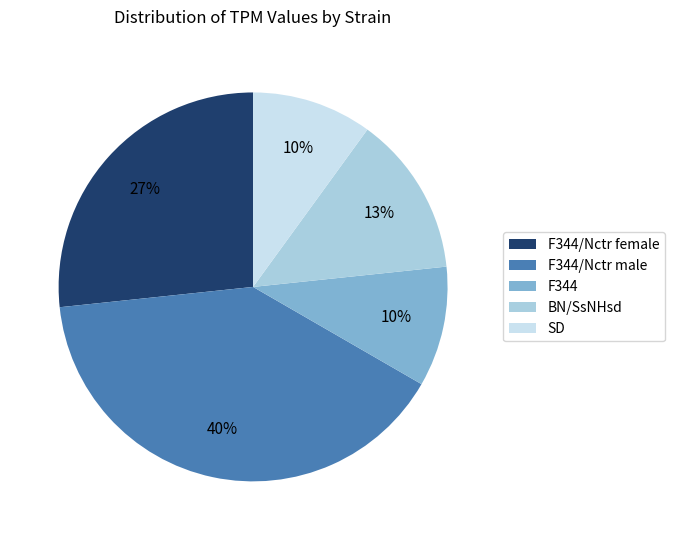

To the nearest percent, what is the combined percentage of F344/Nctr female and BN/SsNHsd?

40%